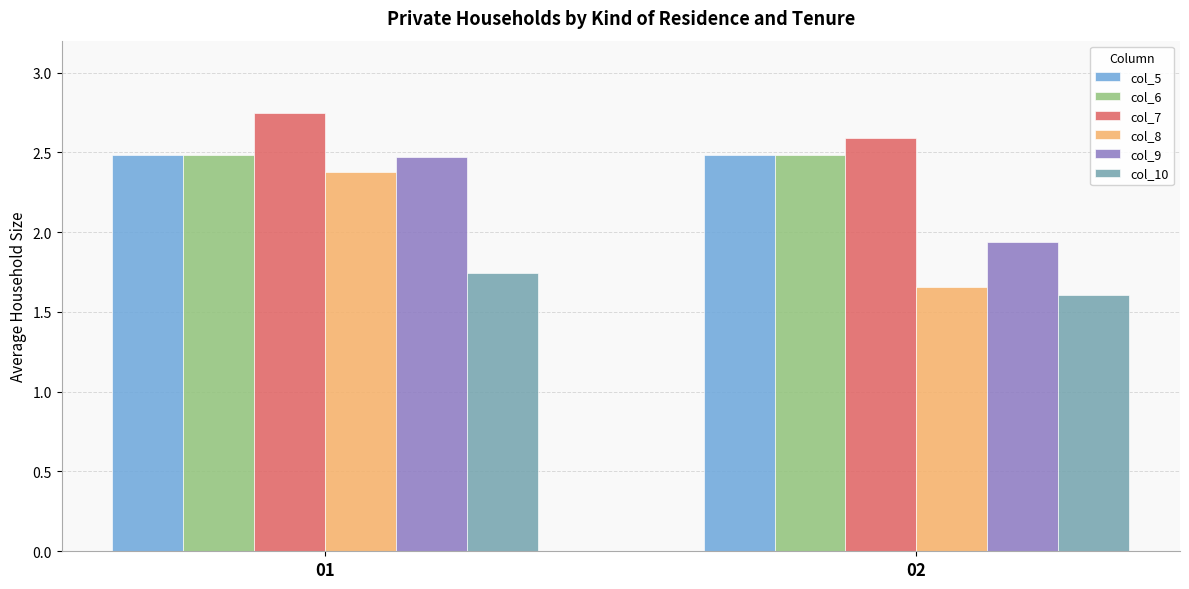

How many col_8 values are between 1 and 2?

1